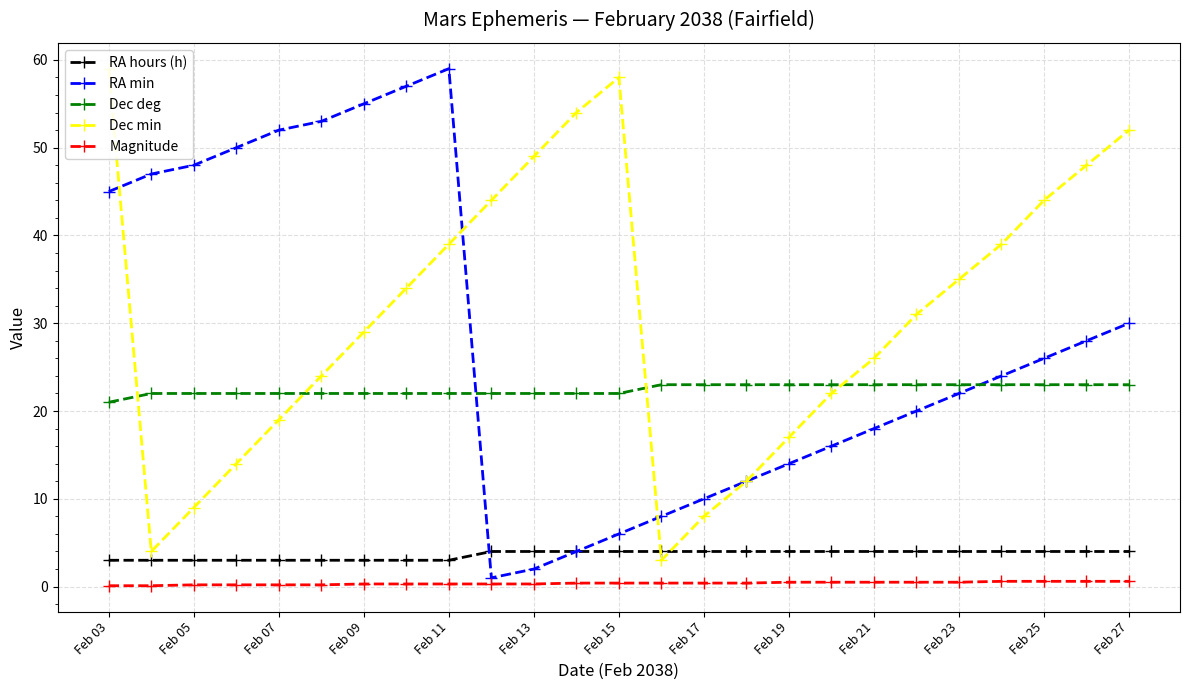

True or false: Dec deg and Dec min intersect in this chart.

True